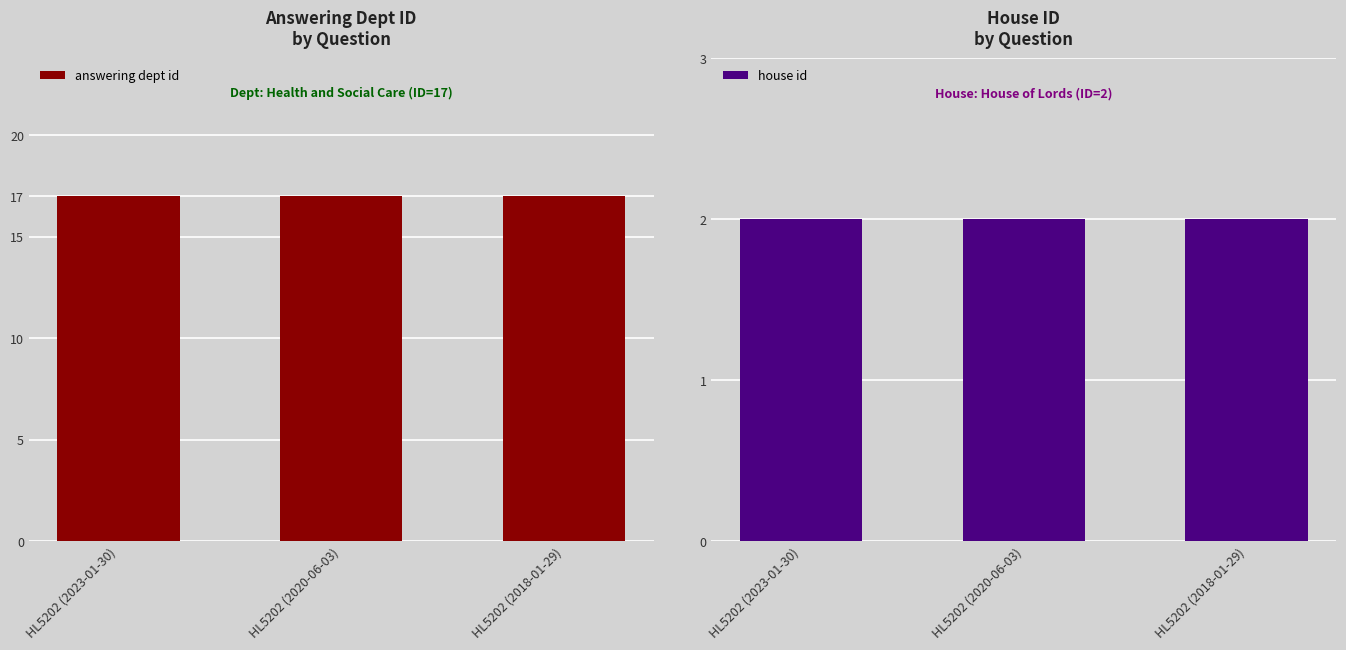

What are all the series names shown in the legend?

answering dept id, house id